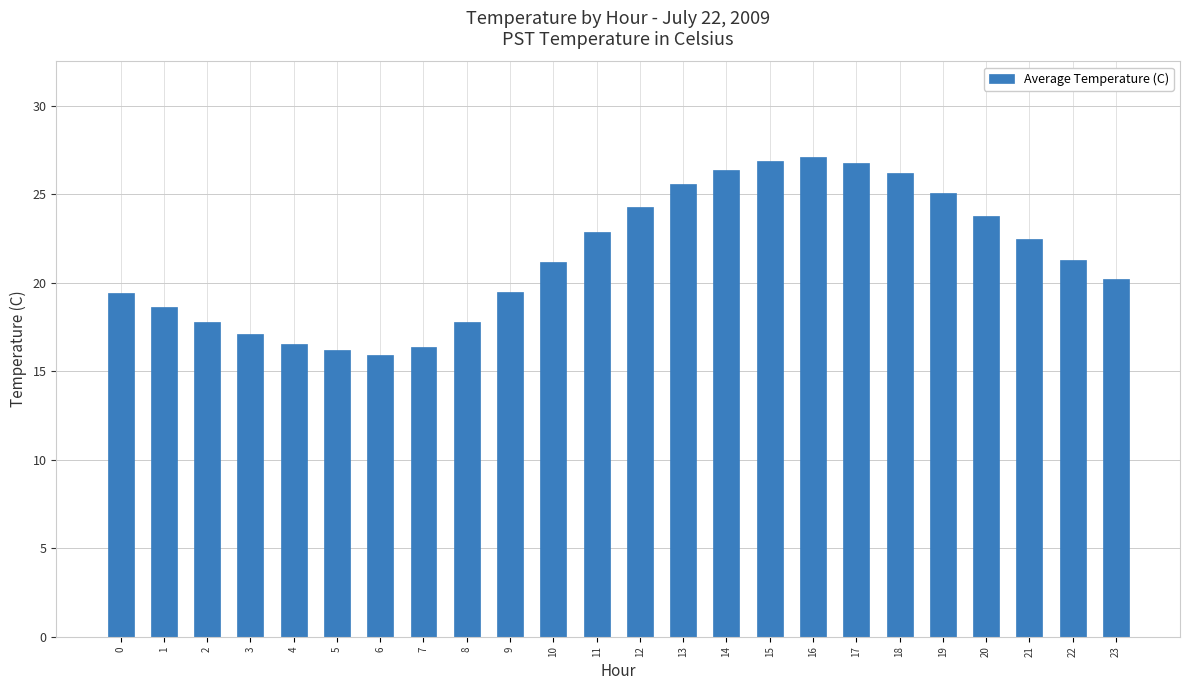

What is the change in value from 1 to 8?

-0.8